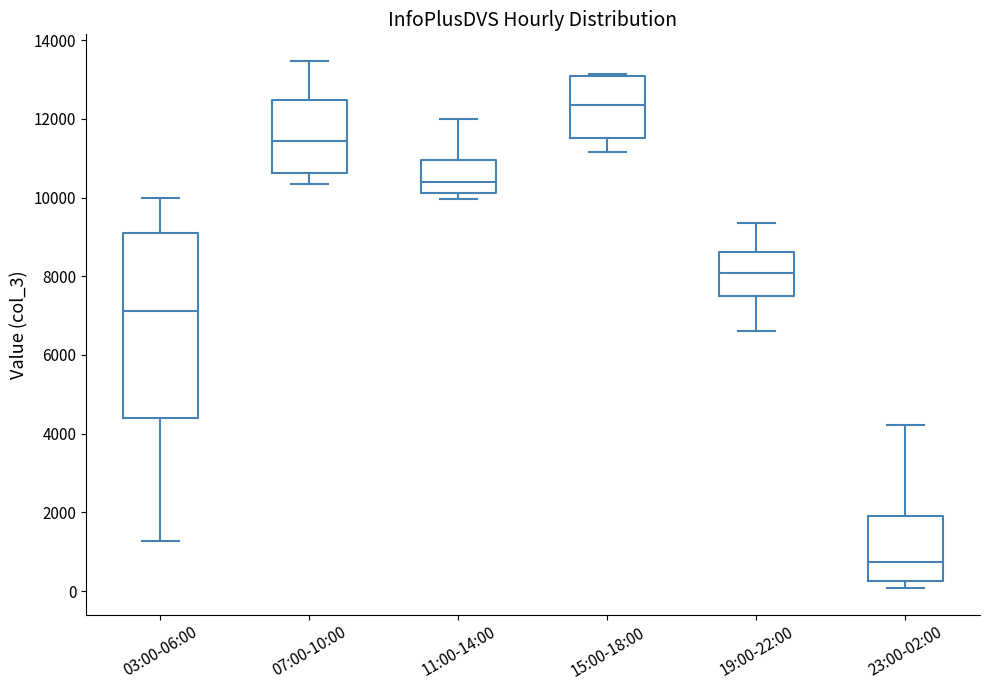

Which box's median line is the lowest?

23:00-02:00